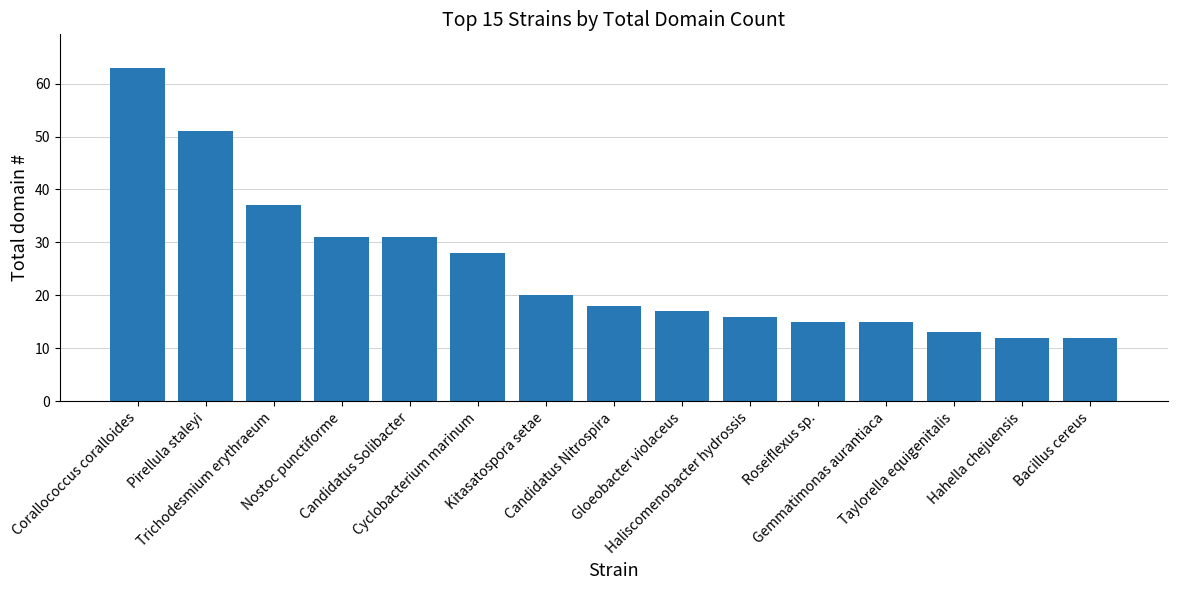

Where is the data nearest to the value 37?

Trichodesmium erythraeum